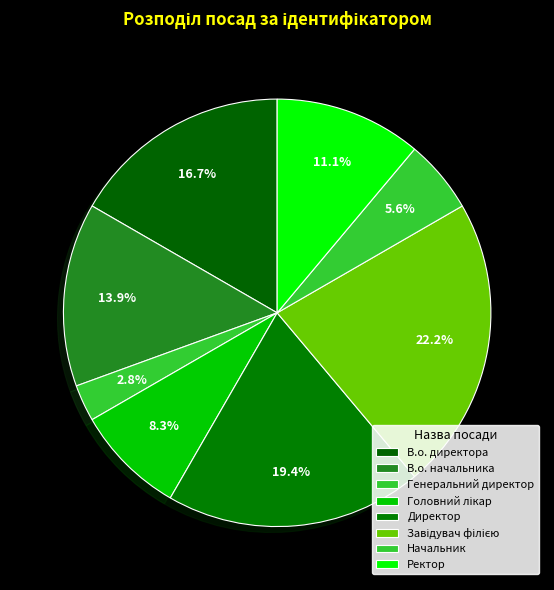

What is the change in value from Генеральний директор to Головний лікар?

+2